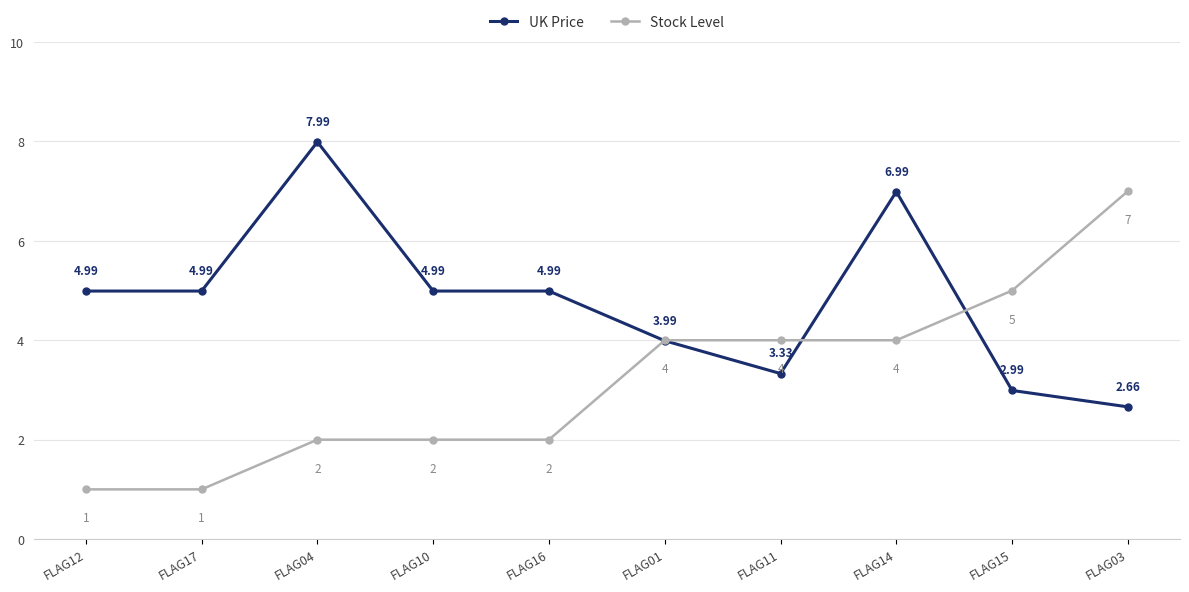

What is the sum of all Stock Level values?

32.0